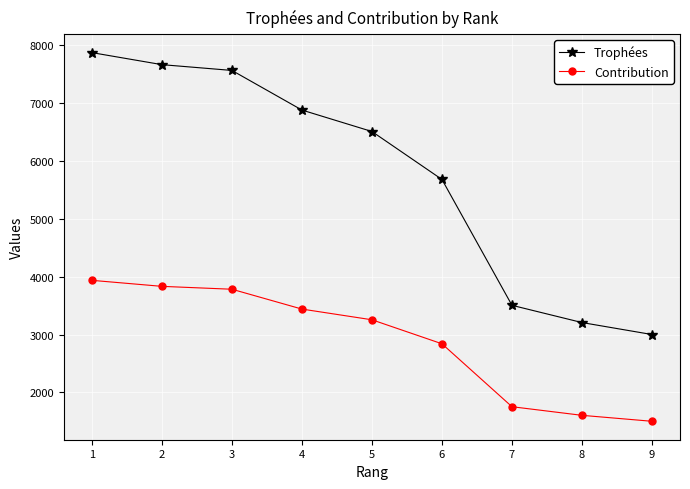

At how many categories does at least one series exceed 5630?

6